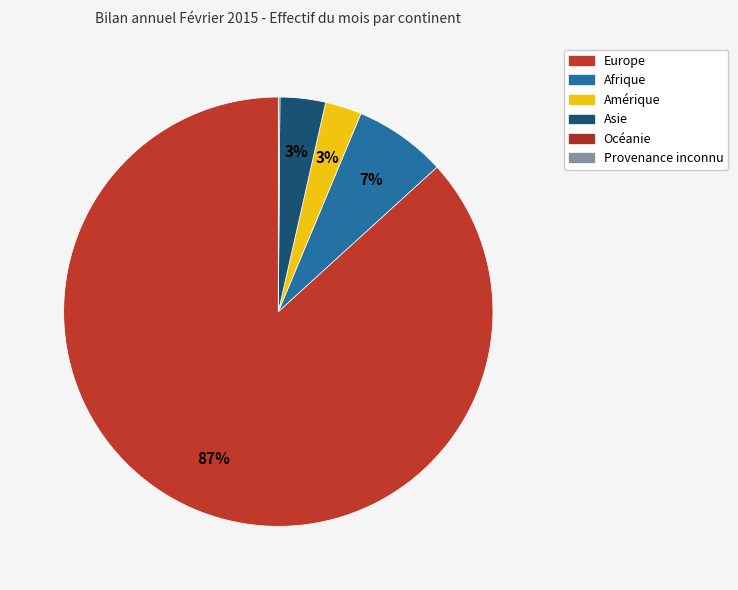

Rank the categories by value from highest to lowest.

Europe, Afrique, Asie, Amérique, Océanie, Provenance inconnu